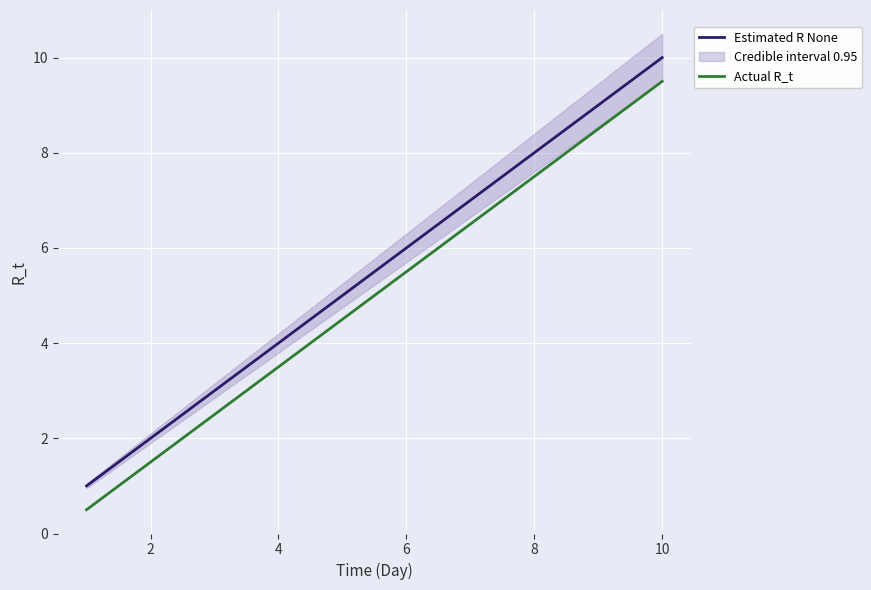

How many lines are shown in the chart?

2